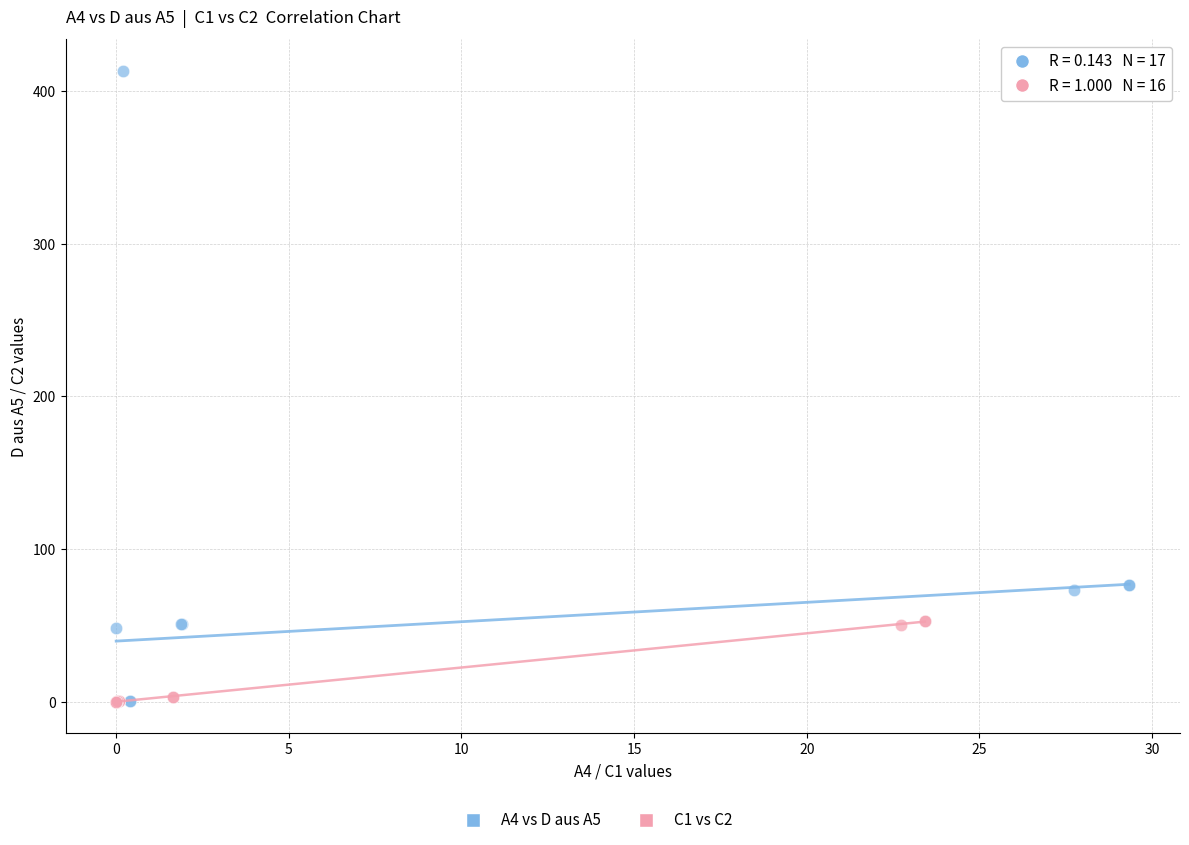

Which series has the widest spread of Y values?

A4 vs D aus A5